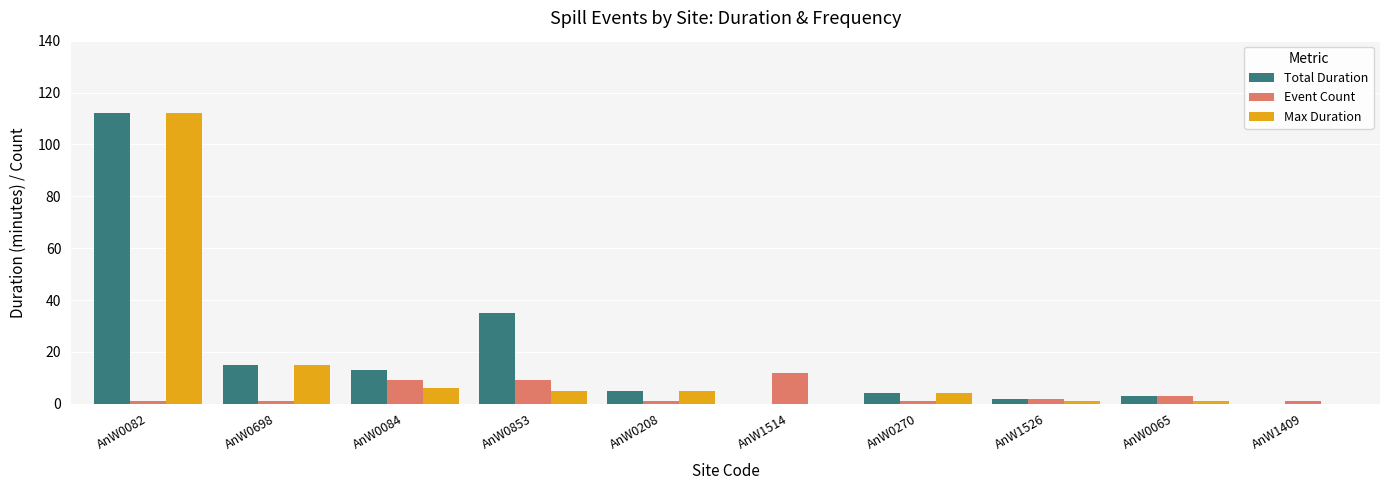

The Event Count series shows 12 at AnW1514. True or false?

True